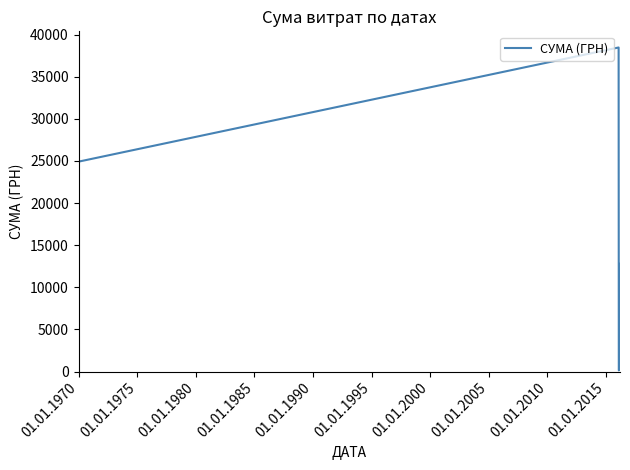

What is the difference between the maximum and second lowest values?

38249.9